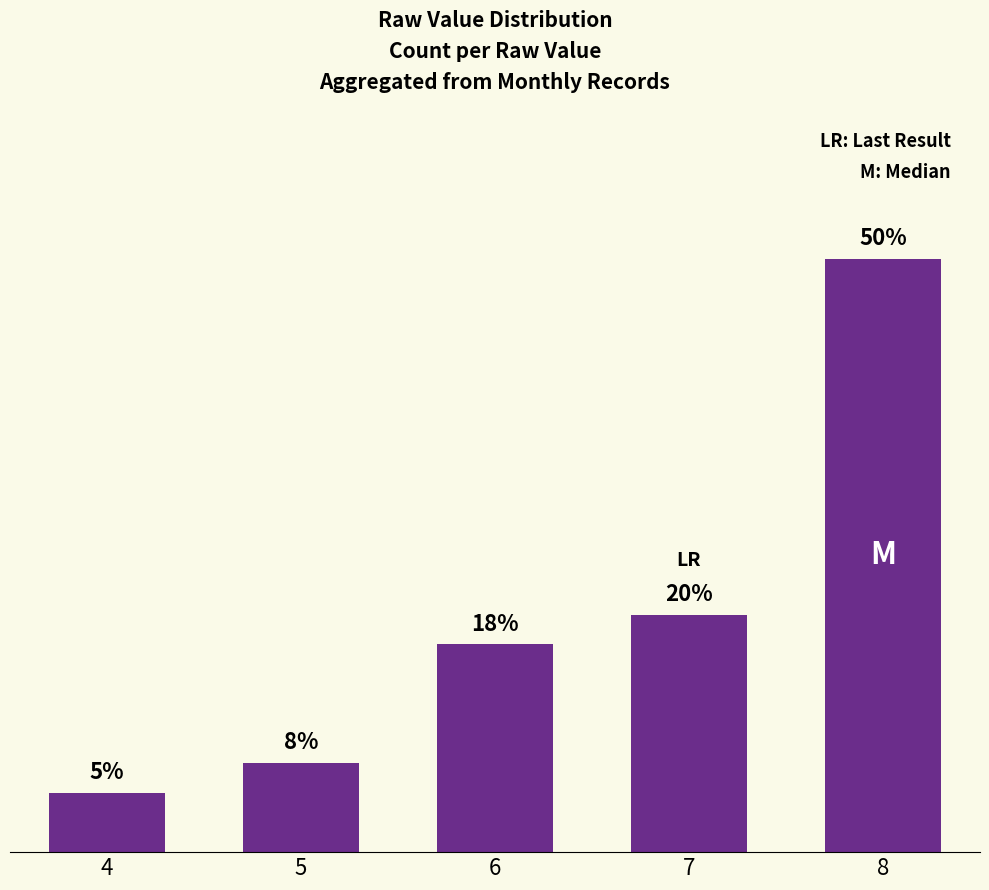

The chart shows a value of 20 at 8. True or false?

True